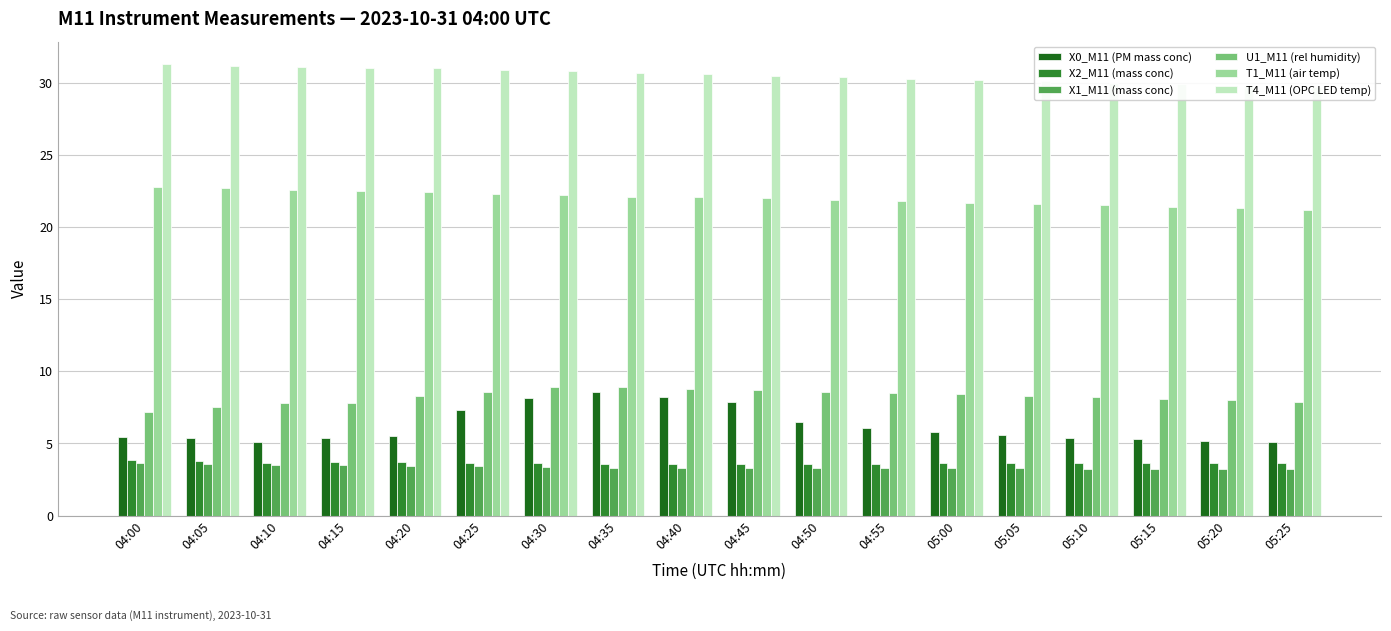

How many bars are there in each group?

6